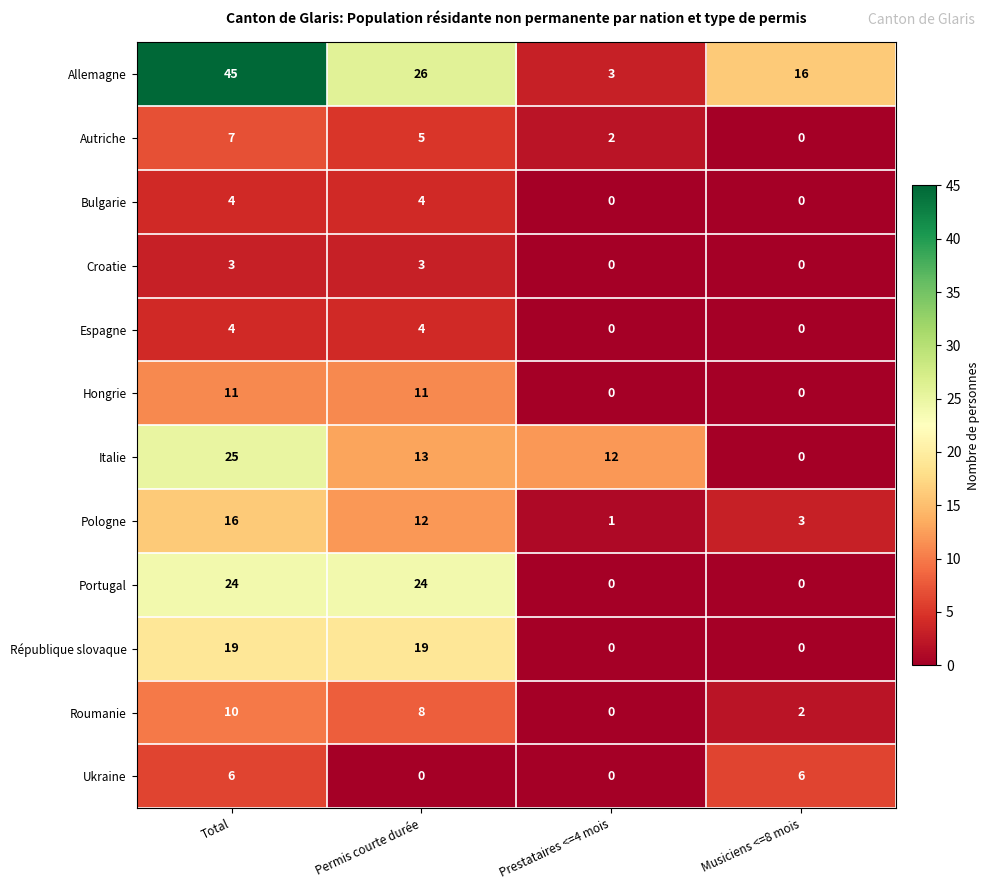

What is the difference between the Portugal values at Permis courte durée and Musiciens <=8 mois?

24